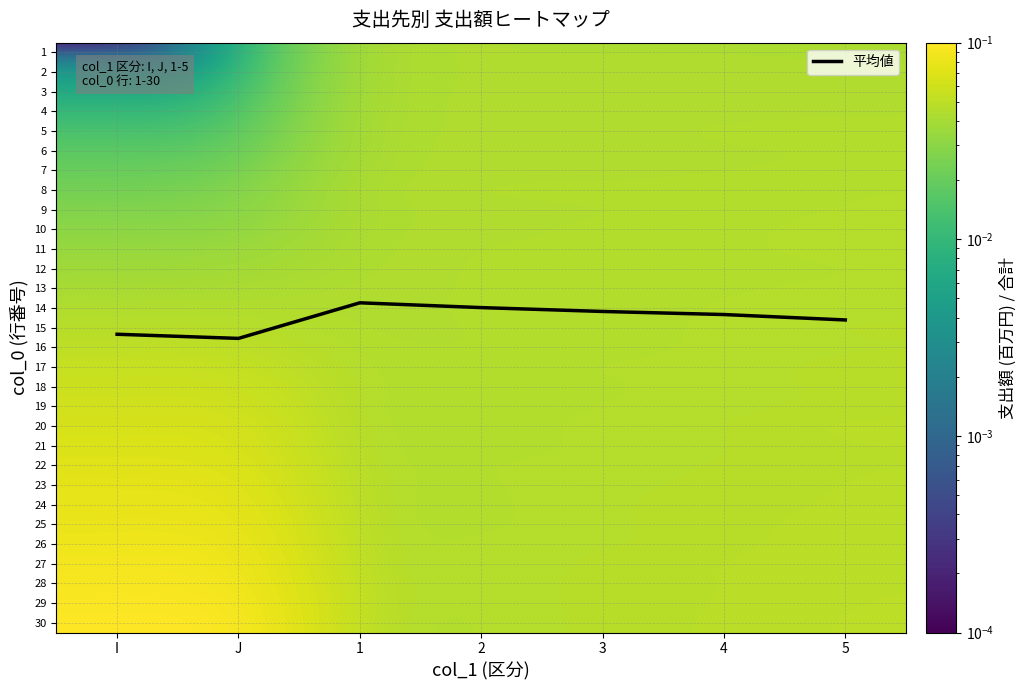

Is it true that 8 equals 0.0 at I?

False